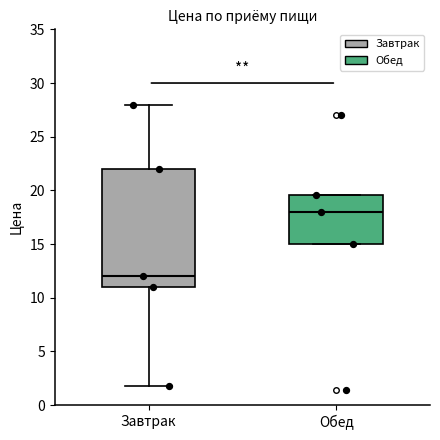

Where is the lower edge of the box for Завтрак on the y-axis? The values are not printed on the chart, so give them approximately, as read against the axis.

11.0